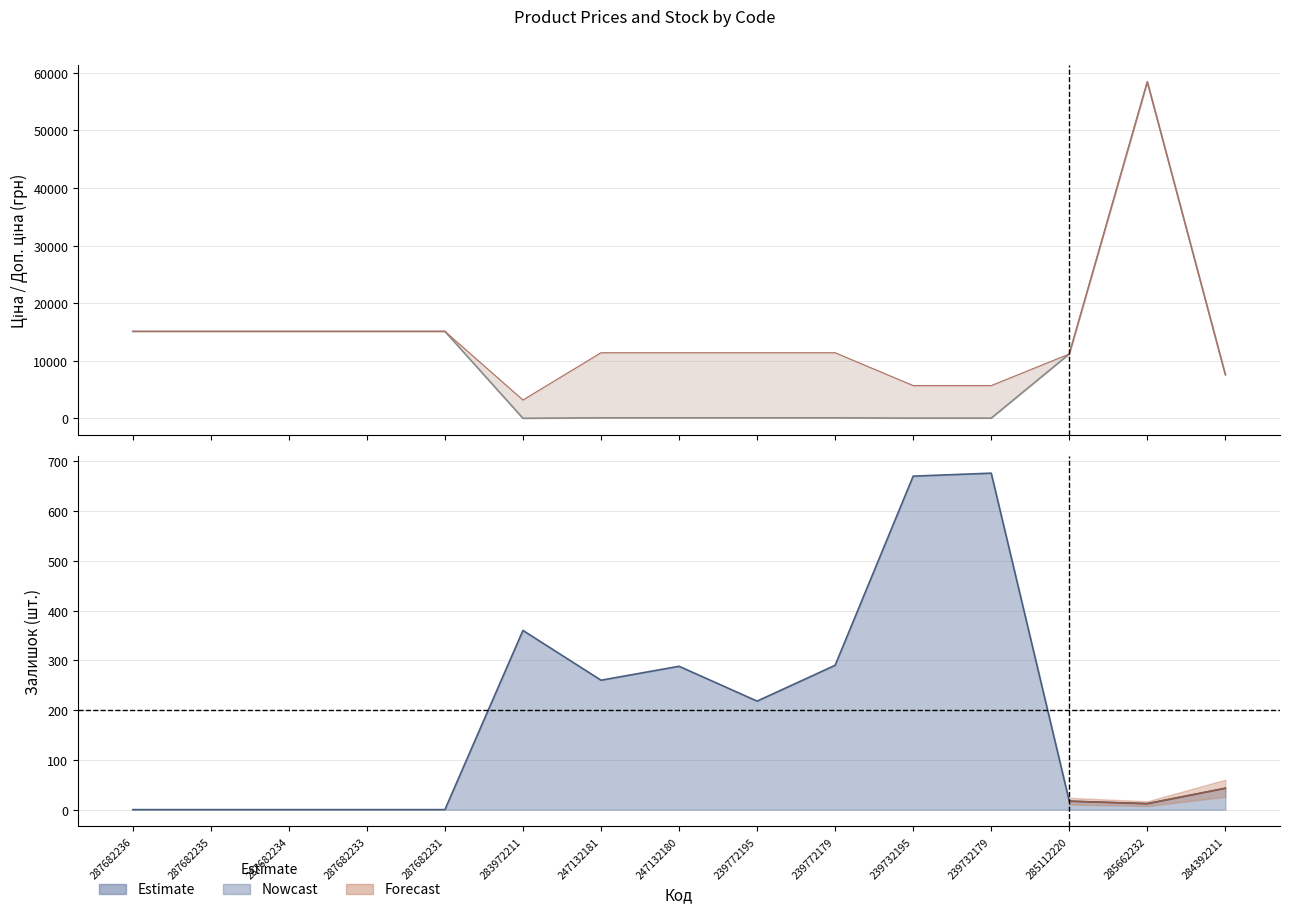

What is the spread (max minus min) of values at 247132180?

11295.9